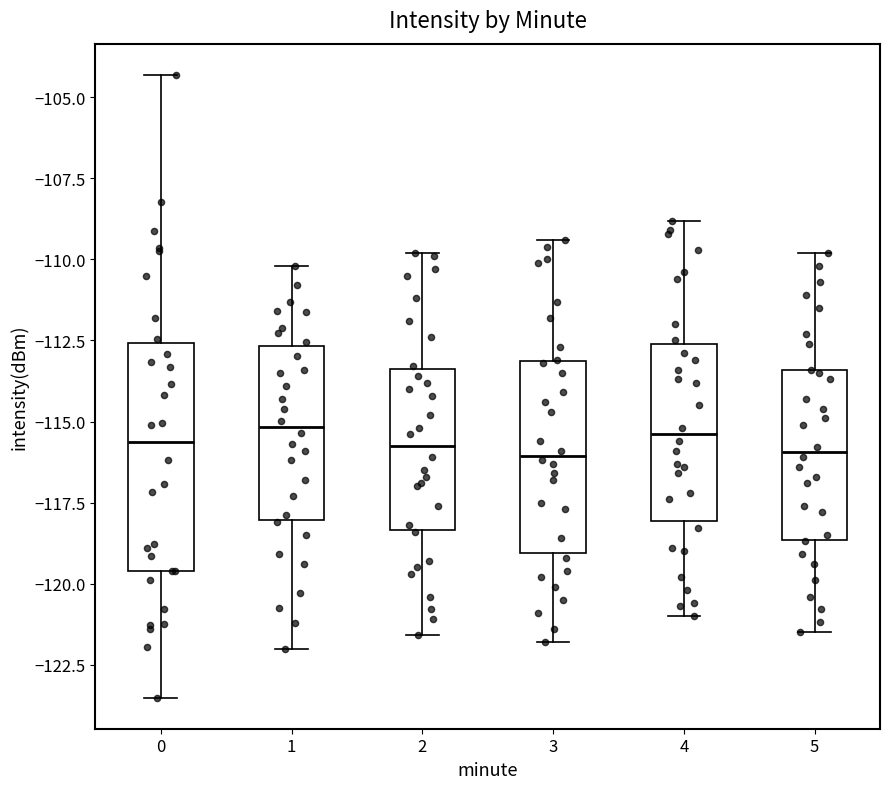

Reading left to right, transcribe this box plot: for each box, give where its median line is, the range the box spans, and where its two whiskers end, as read against the y-axis. The values are not printed on the chart, so give them approximately, as read against the axis.

0: median -115.5, box -119.5 to -112.5, whiskers -123.5 to -104.5
1: median -115.0, box -118.0 to -112.5, whiskers -122.0 to -110.0
2: median -115.5, box -118.5 to -113.5, whiskers -121.5 to -110.0
3: median -116.0, box -119.0 to -113.0, whiskers -122.0 to -109.5
4: median -115.5, box -118.0 to -112.5, whiskers -121.0 to -109.0
5: median -116.0, box -118.5 to -113.5, whiskers -121.5 to -110.0